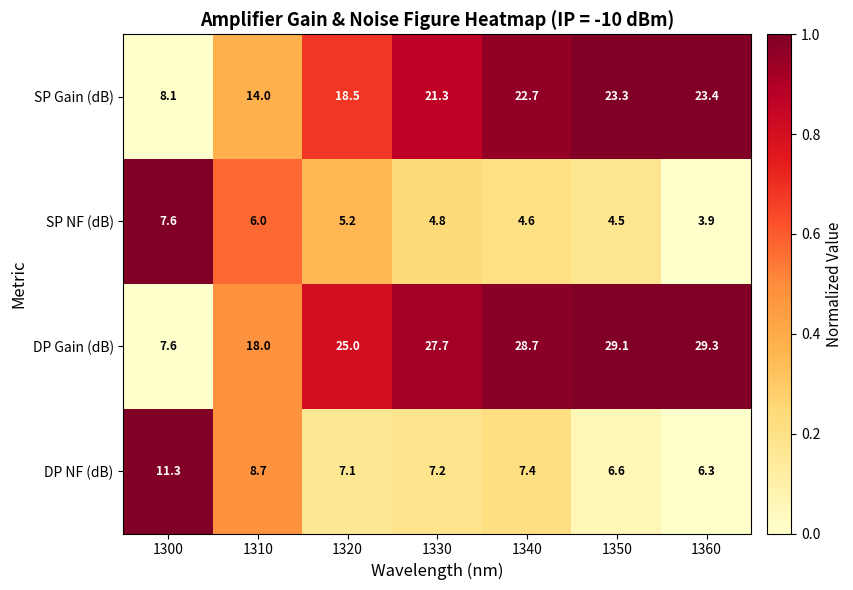

Between 1350 and 1360, which series saw the biggest shift?

SP NF (dB)